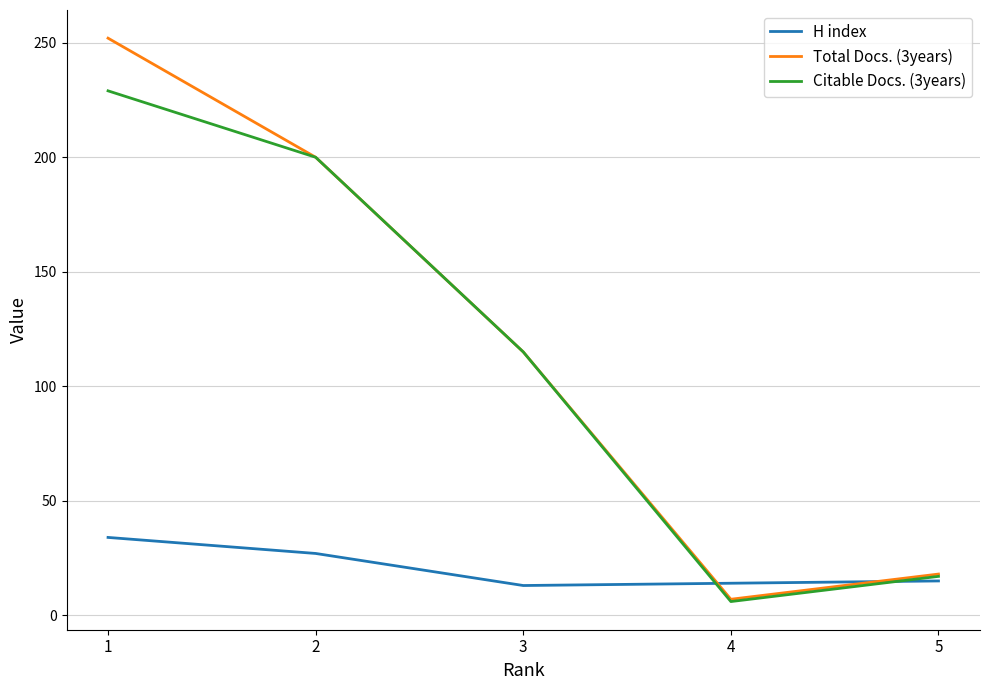

True or false: Total Docs. (3years) has more than 2 interior local peaks.

False